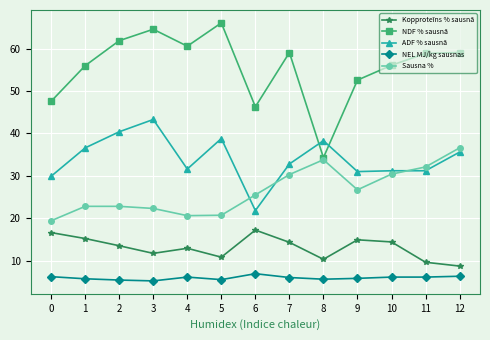

Which series changed the most between 2 and 9?

ADF % sausnā